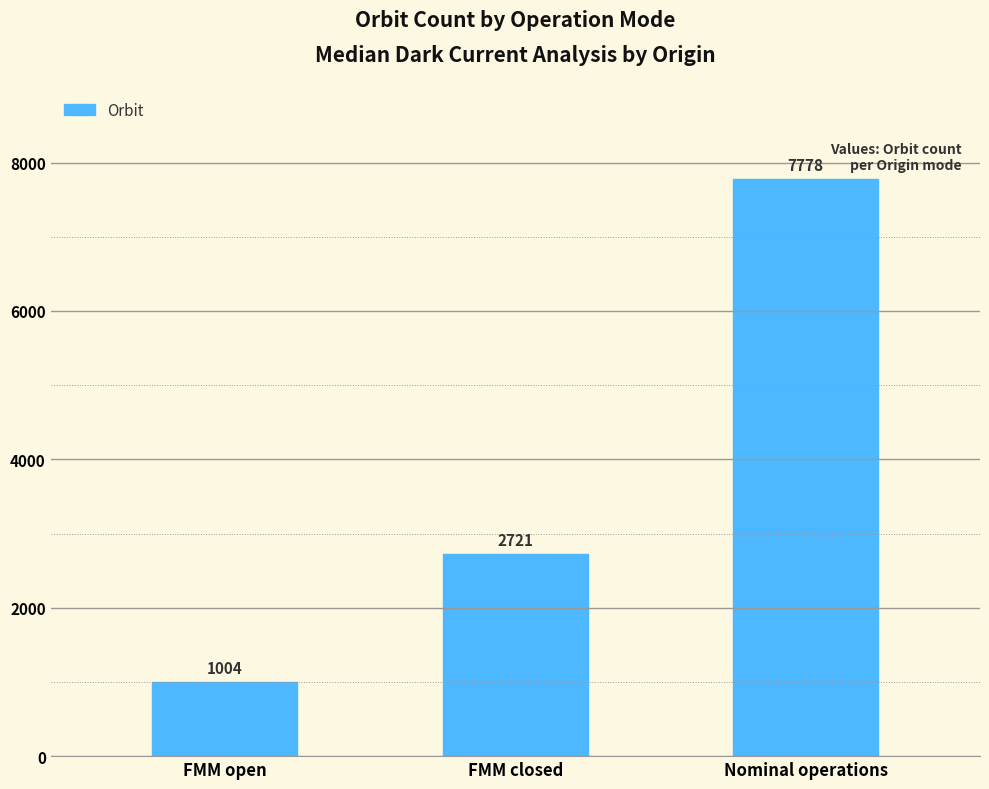

Count the values in the range 1004 to 7778.

3